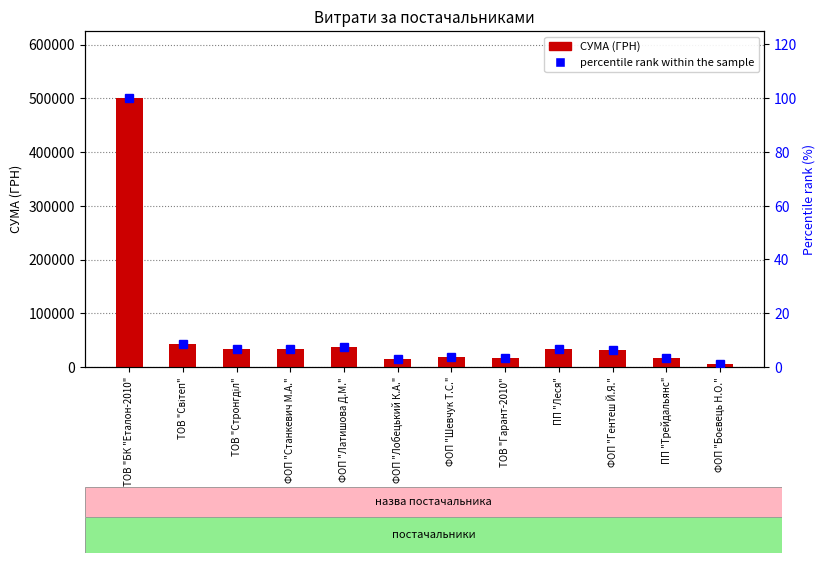

Read the value at ФОП "Гентеш Й.Я.".

31228.0